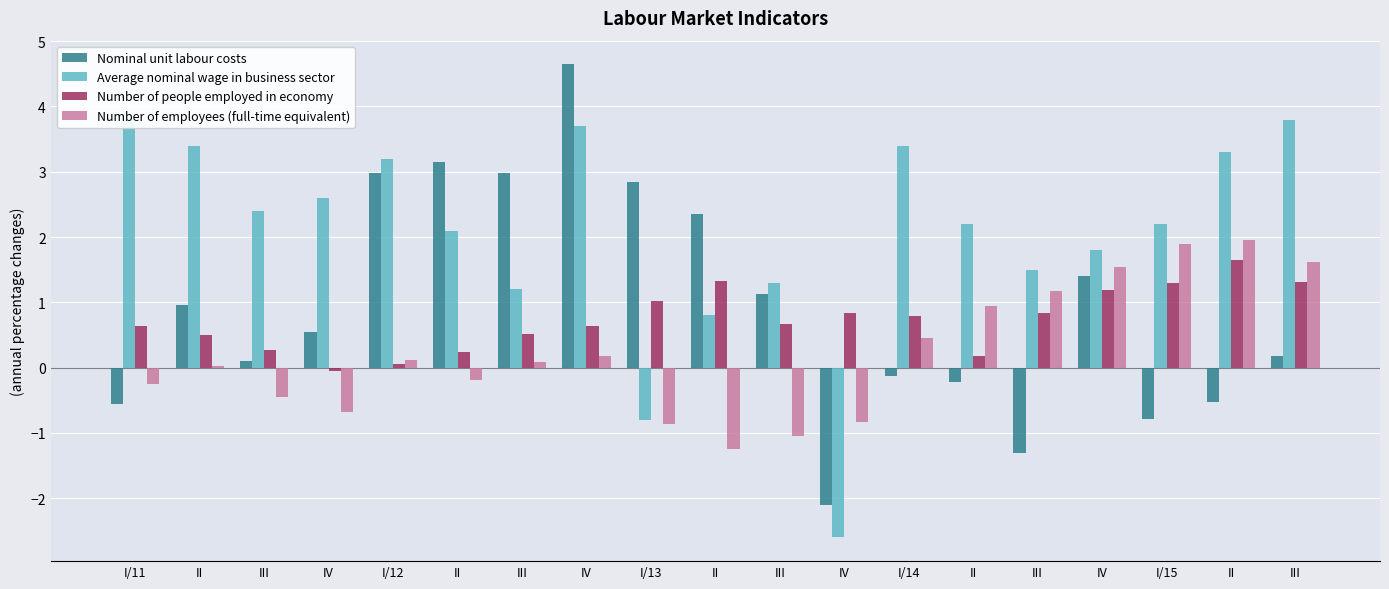

What is the sum of the Number of people employed in economy values at I/15 and III?

2.0